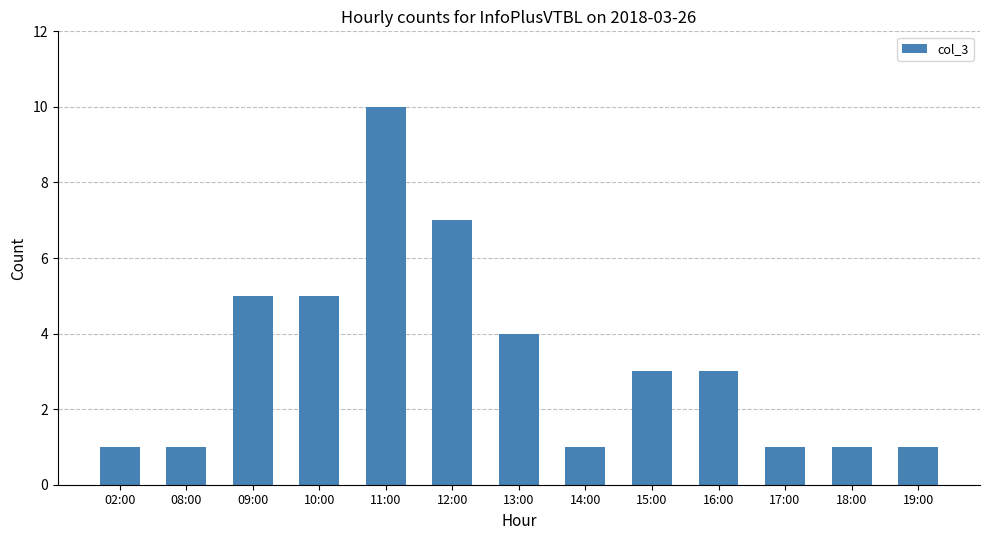

What is the minimum value shown in the chart?

1